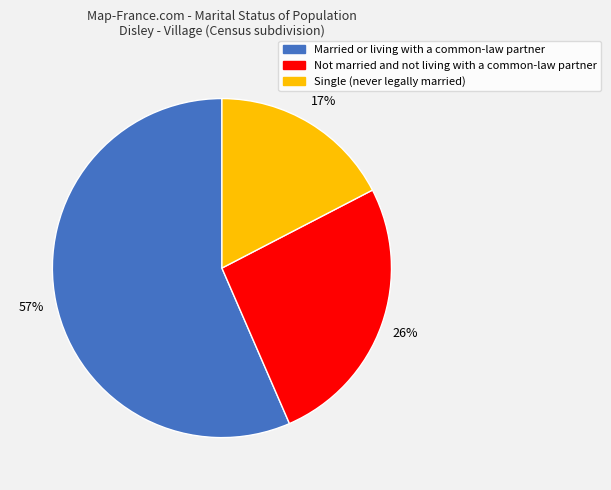

Which category has the biggest portion of the pie?

Married or living with a common-law partner